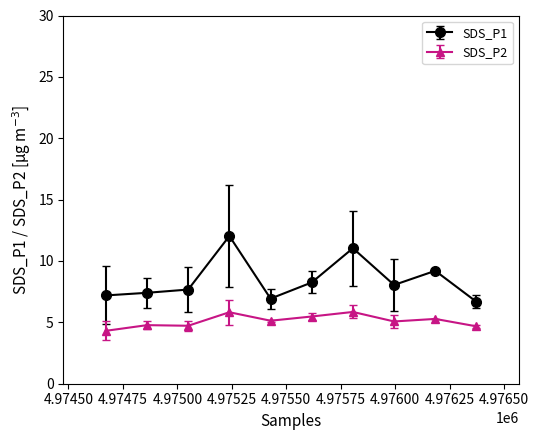

Which series has the largest total across all categories?

SDS_P1